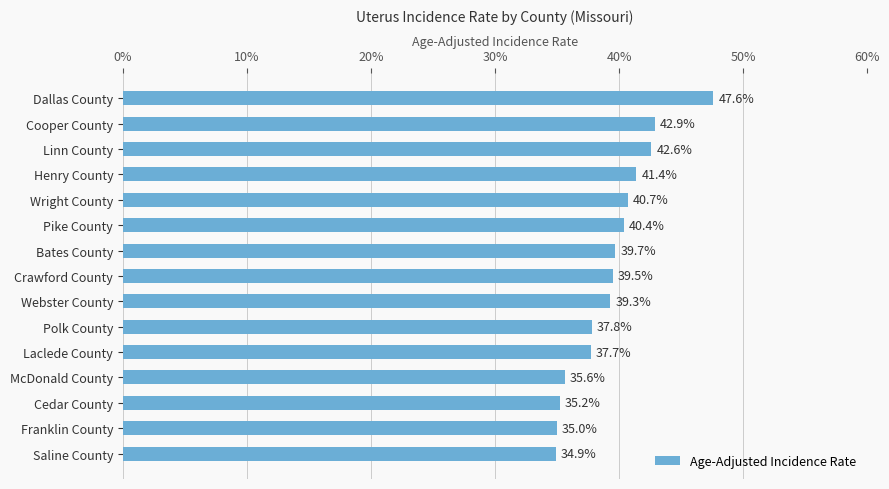

Is it true that the value at McDonald County is 35.6?

True